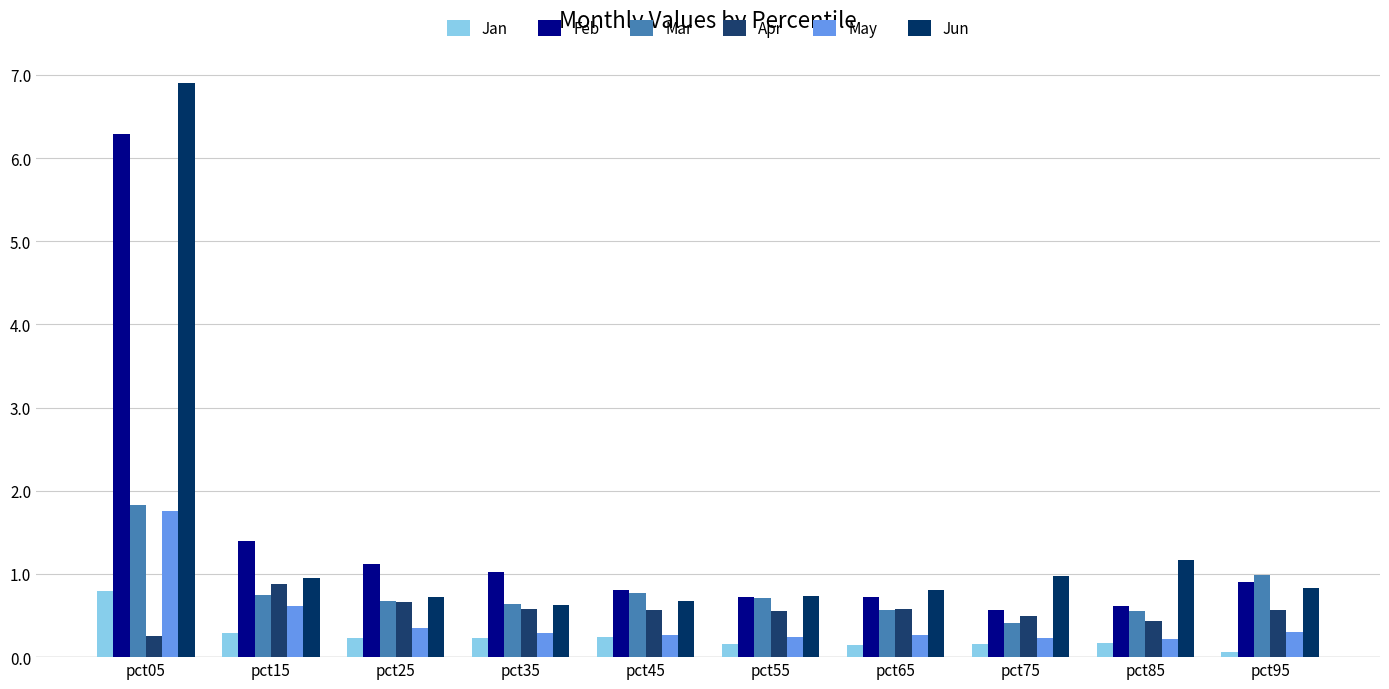

Reading left to right, list all the values displayed in this chart.

Jan: pct05=0.8	pct15=0.3	pct25=0.2	pct35=0.2	pct45=0.2	pct55=0.2	pct65=0.1	pct75=0.2	pct85=0.2	pct95=0.1
Feb: pct05=6.3	pct15=1.4	pct25=1.1	pct35=1.0	pct45=0.8	pct55=0.7	pct65=0.7	pct75=0.6	pct85=0.6	pct95=0.9
Mar: pct05=1.8	pct15=0.7	pct25=0.7	pct35=0.6	pct45=0.8	pct55=0.7	pct65=0.6	pct75=0.4	pct85=0.6	pct95=1.0
Apr: pct05=0.3	pct15=0.9	pct25=0.7	pct35=0.6	pct45=0.6	pct55=0.6	pct65=0.6	pct75=0.5	pct85=0.4	pct95=0.6
May: pct05=1.8	pct15=0.6	pct25=0.3	pct35=0.3	pct45=0.3	pct55=0.2	pct65=0.3	pct75=0.2	pct85=0.2	pct95=0.3
Jun: pct05=6.9	pct15=1.0	pct25=0.7	pct35=0.6	pct45=0.7	pct55=0.7	pct65=0.8	pct75=1.0	pct85=1.2	pct95=0.8